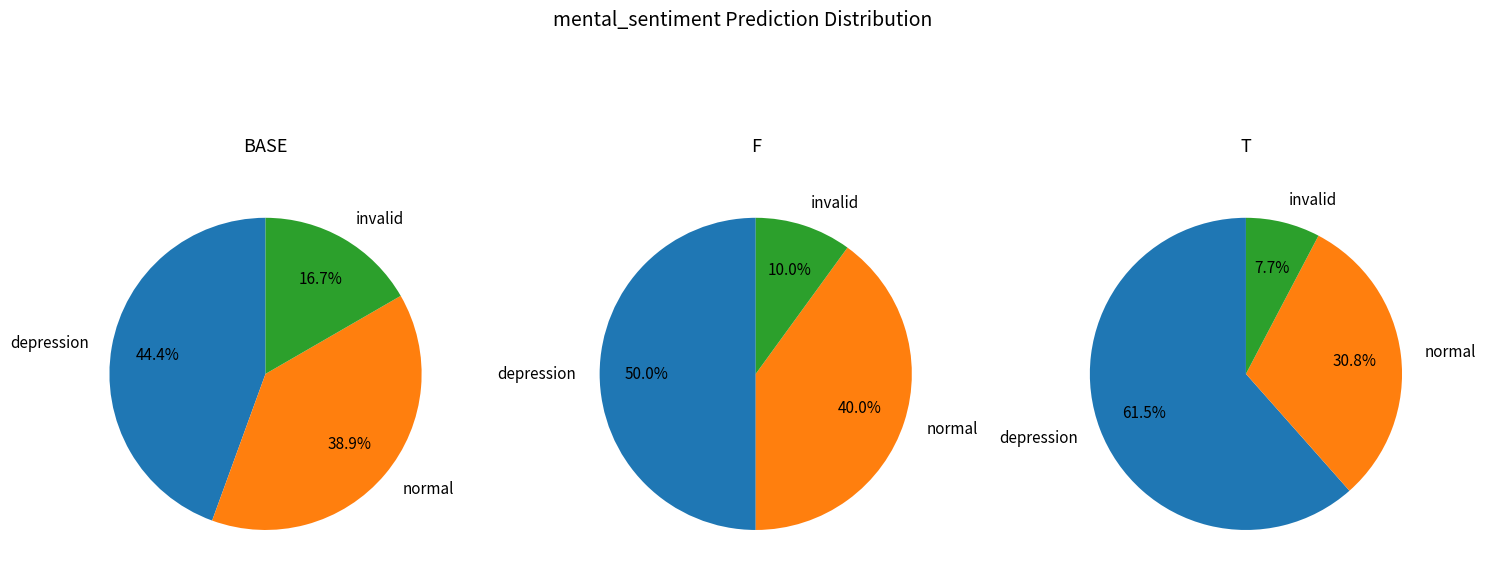

True or false: 6 accounts for 2% of the total.

False